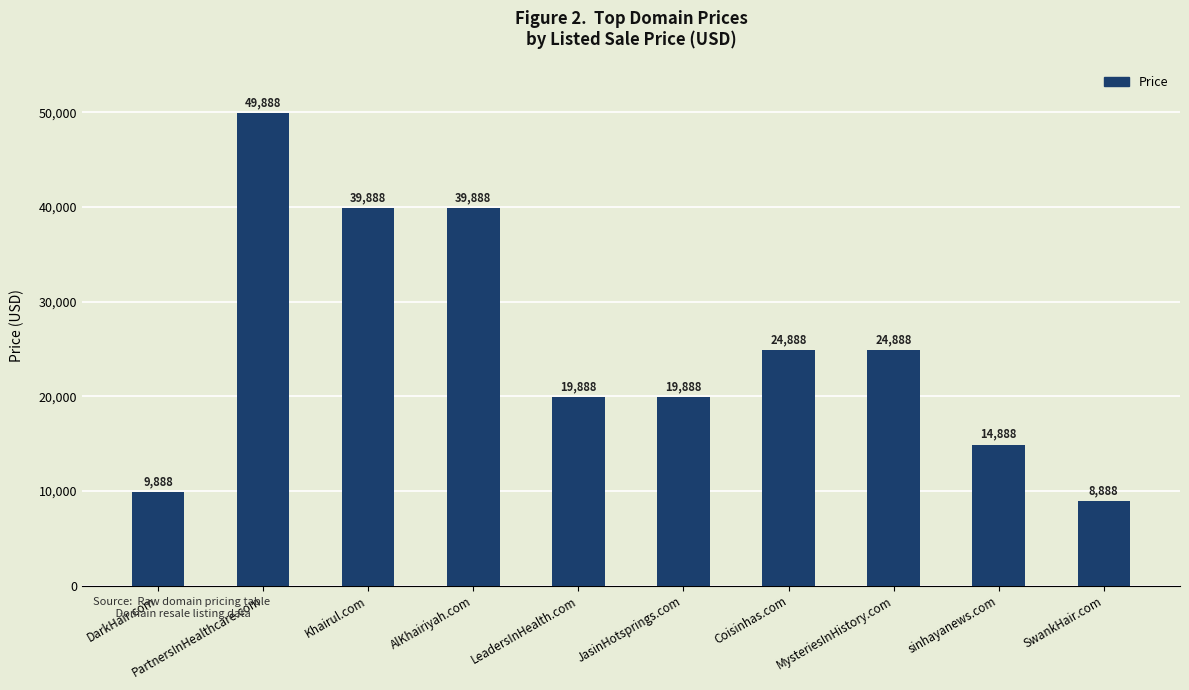

Reading left to right, what are all the values shown in this chart?

9888	49888	39888	39888	19888	19888	24888	24888	14888	8888